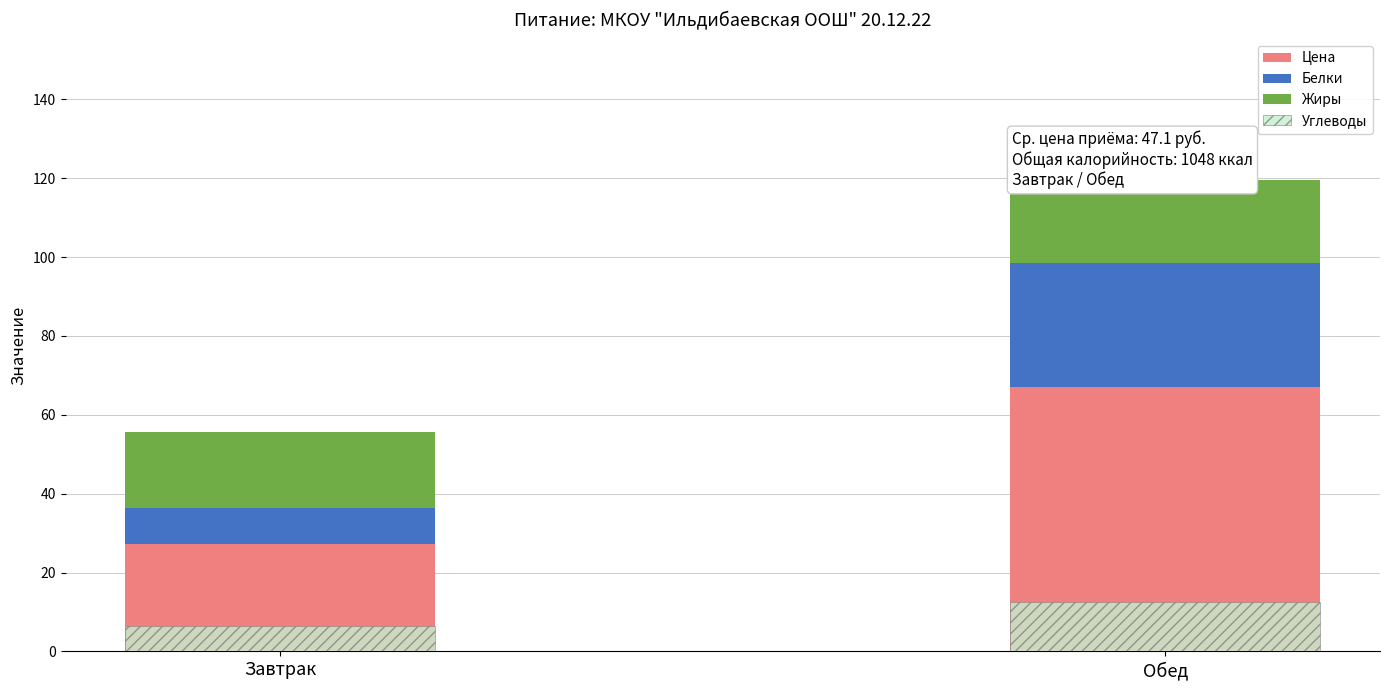

What is the total value across all series at Обед?

132.1